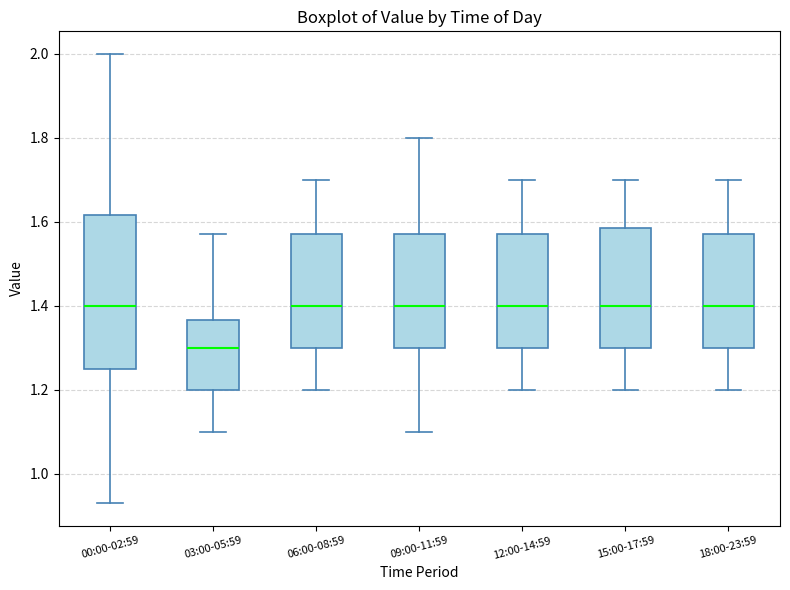

Reading left to right, transcribe this box plot: for each box, give where its median line is, the range the box spans, and where its two whiskers end, as read against the y-axis. The values are not printed on the chart, so give them approximately, as read against the axis.

00:00-02:59: median 1.40, box 1.26 to 1.62, whiskers 0.94 to 2.00
03:00-05:59: median 1.30, box 1.20 to 1.36, whiskers 1.10 to 1.58
06:00-08:59: median 1.40, box 1.30 to 1.58, whiskers 1.20 to 1.70
09:00-11:59: median 1.40, box 1.30 to 1.58, whiskers 1.10 to 1.80
12:00-14:59: median 1.40, box 1.30 to 1.58, whiskers 1.20 to 1.70
15:00-17:59: median 1.40, box 1.30 to 1.58, whiskers 1.20 to 1.70
18:00-23:59: median 1.40, box 1.30 to 1.58, whiskers 1.20 to 1.70